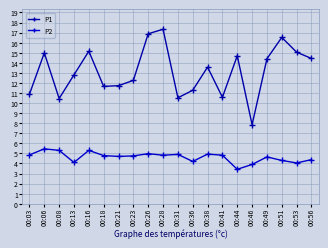

How many values in the P1 series are below 13?

10